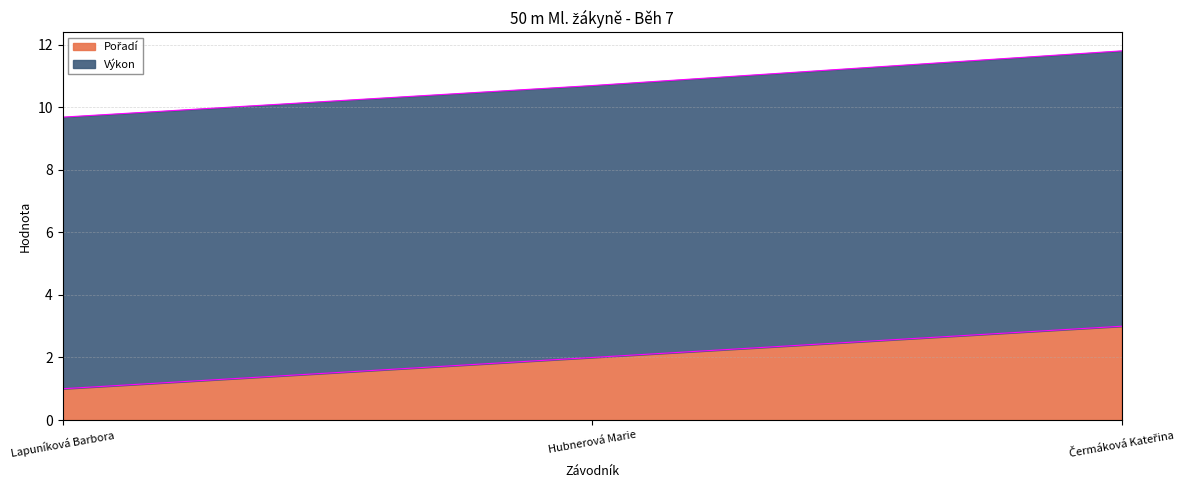

The chart shows a value of 2 at Lapuníková Barbora. True or false?

False